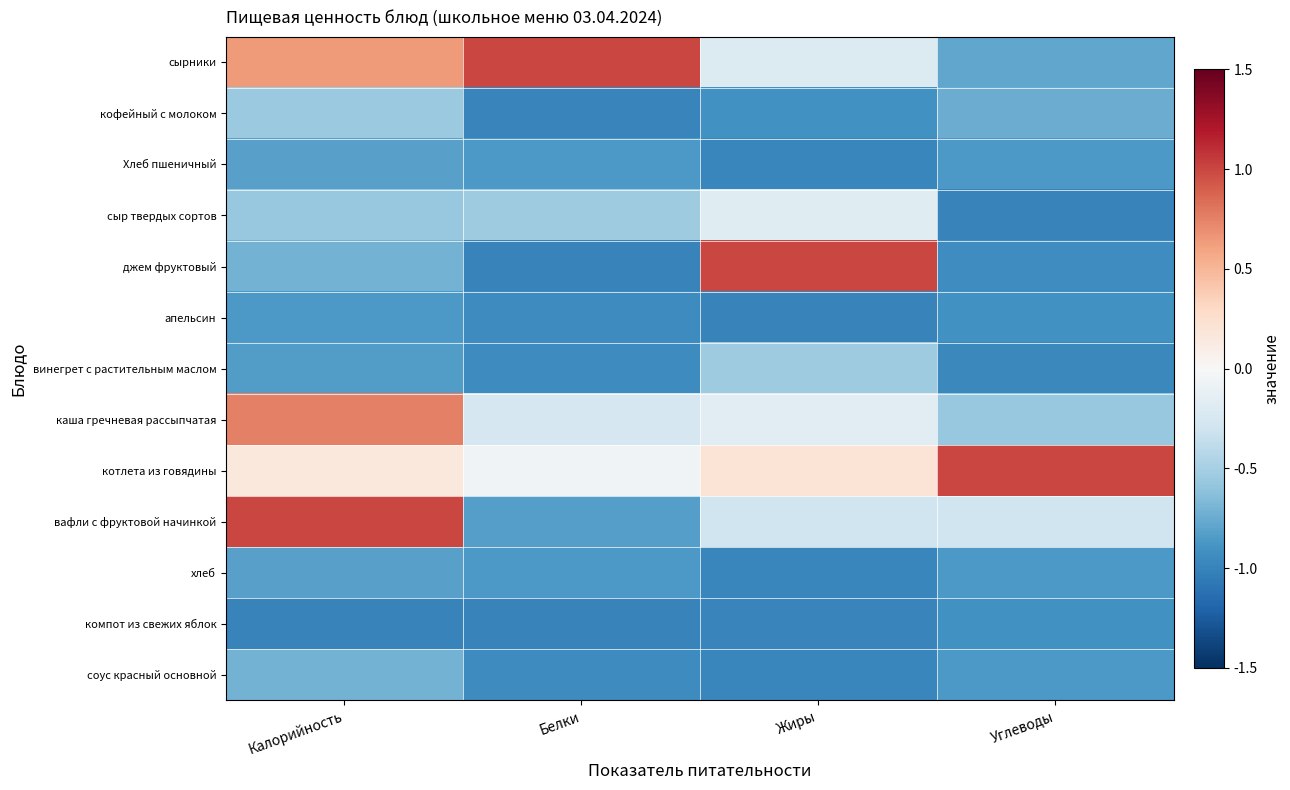

Reading left to right, what are all the values shown in this chart?

сырники: Калорийность=0.6	Белки=1.0	Жиры=-0.2	Углеводы=-0.8
кофейный с молоком: Калорийность=-0.6	Белки=-1.0	Жиры=-0.9	Углеводы=-0.7
Хлеб пшеничный: Калорийность=-0.8	Белки=-0.9	Жиры=-1.0	Углеводы=-0.9
сыр твердых сортов: Калорийность=-0.6	Белки=-0.5	Жиры=-0.2	Углеводы=-1.0
джем фруктовый: Калорийность=-0.7	Белки=-1.0	Жиры=1.0	Углеводы=-0.9
апельсин: Калорийность=-0.9	Белки=-0.9	Жиры=-1.0	Углеводы=-0.9
винегрет с растительным маслом: Калорийность=-0.8	Белки=-0.9	Жиры=-0.5	Углеводы=-1.0
каша гречневая рассыпчатая: Калорийность=0.8	Белки=-0.3	Жиры=-0.2	Углеводы=-0.6
котлета из говядины: Калорийность=0.2	Белки=-0.1	Жиры=0.2	Углеводы=1.0
вафли с фруктовой начинкой: Калорийность=1.0	Белки=-0.8	Жиры=-0.3	Углеводы=-0.3
хлеб: Калорийность=-0.8	Белки=-0.9	Жиры=-1.0	Углеводы=-0.9
компот из свежих яблок: Калорийность=-1.0	Белки=-1.0	Жиры=-1.0	Углеводы=-0.9
соус красный основной: Калорийность=-0.7	Белки=-0.9	Жиры=-1.0	Углеводы=-0.9